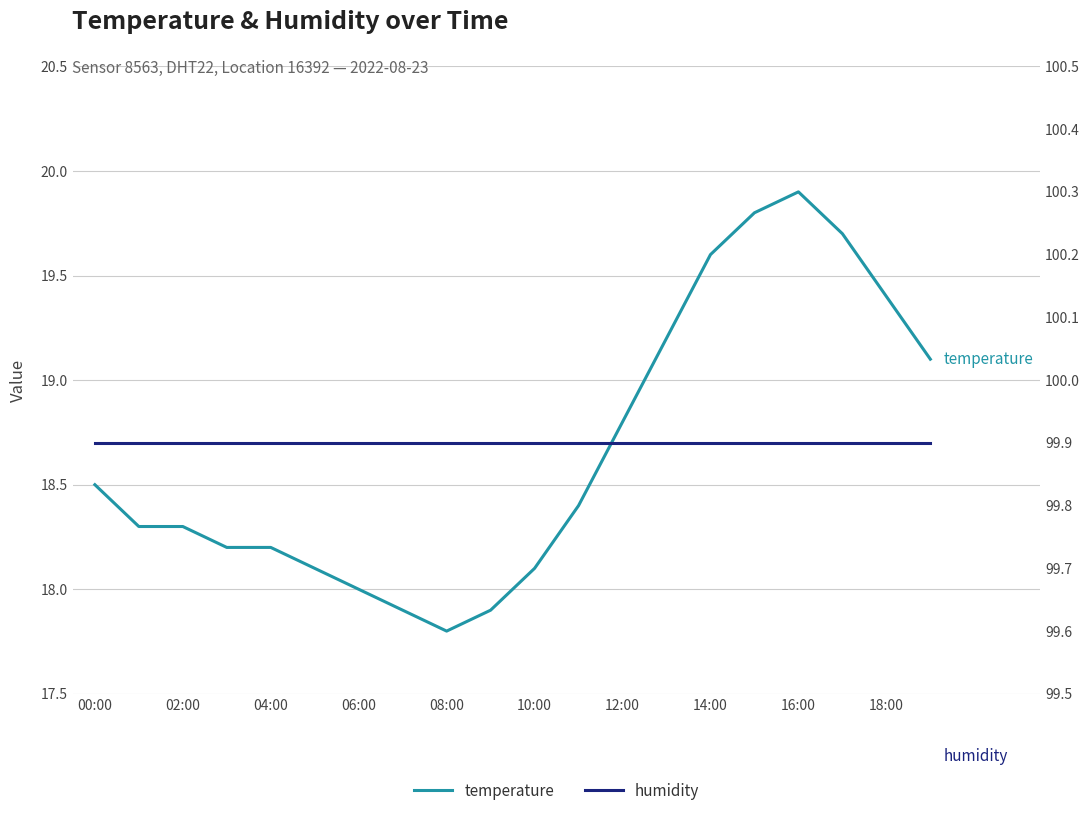

What position from the left is 14:00?

15